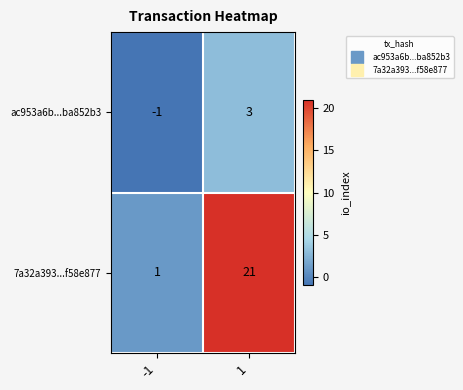

Rank the categories by ac953a6b...ba852b3 value from lowest to highest.

-1, 1